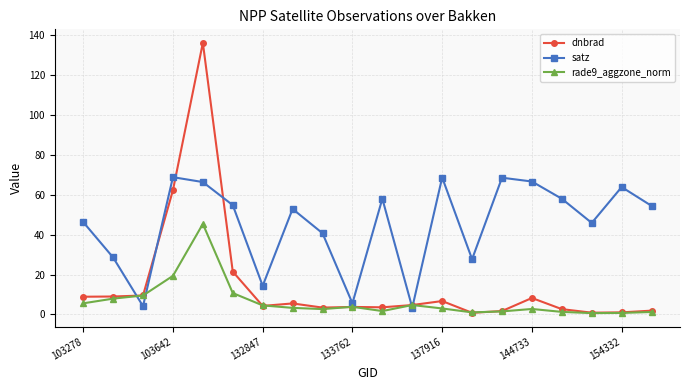

In satz, how many points are higher than both neighbors (excluding endpoints)?

6